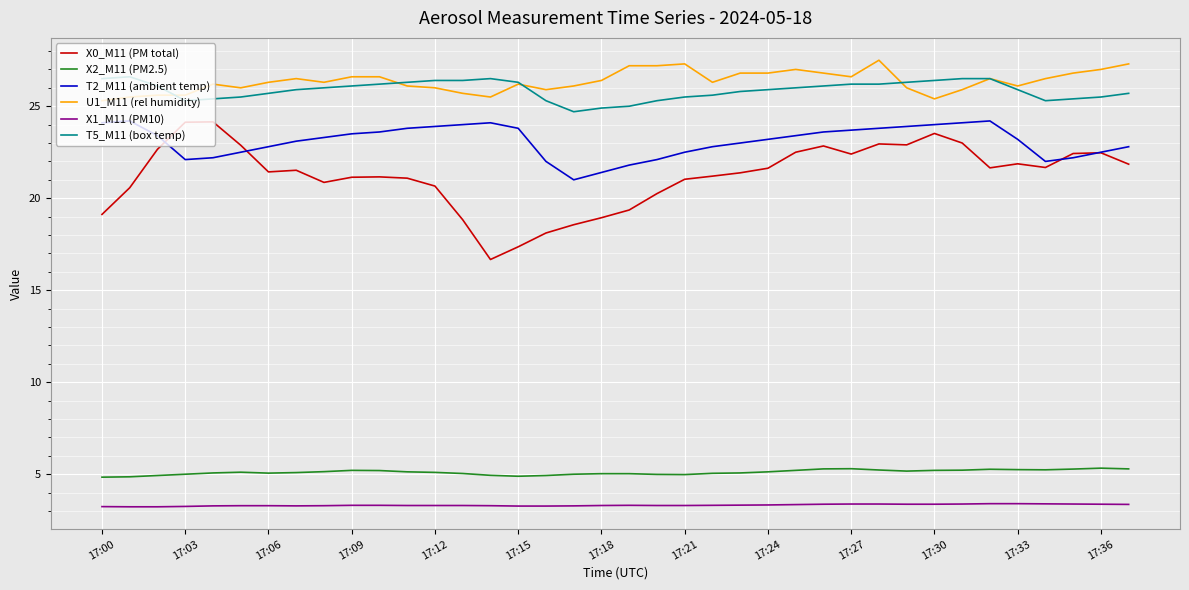

What is the smallest value displayed?

3.2